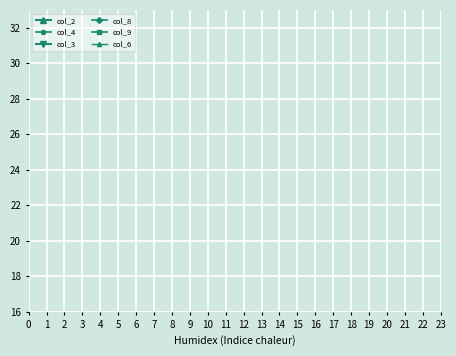

Does the chart have visible grid lines?

Yes